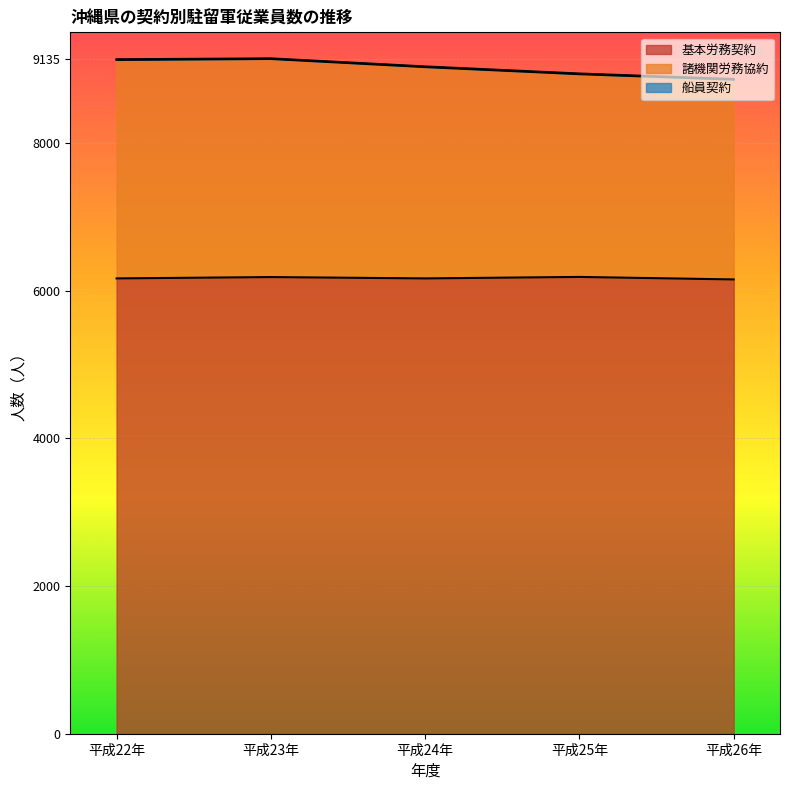

The 諸機関労務協約 series shows 12504 at 平成25年. True or false?

False